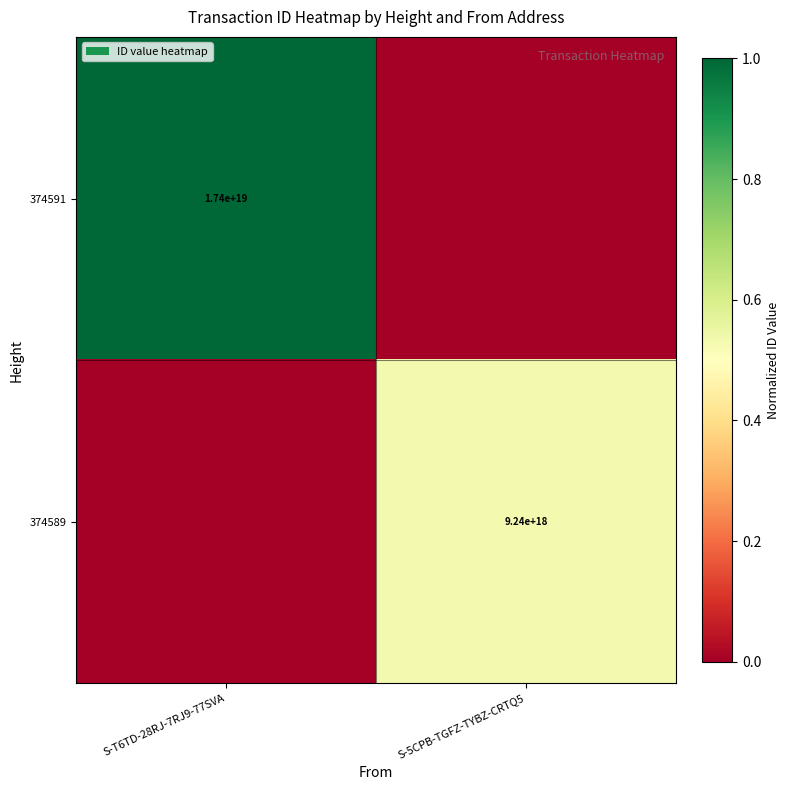

At which category is the sum across all series the highest?

S-T6TD-28RJ-7RJ9-77SVA